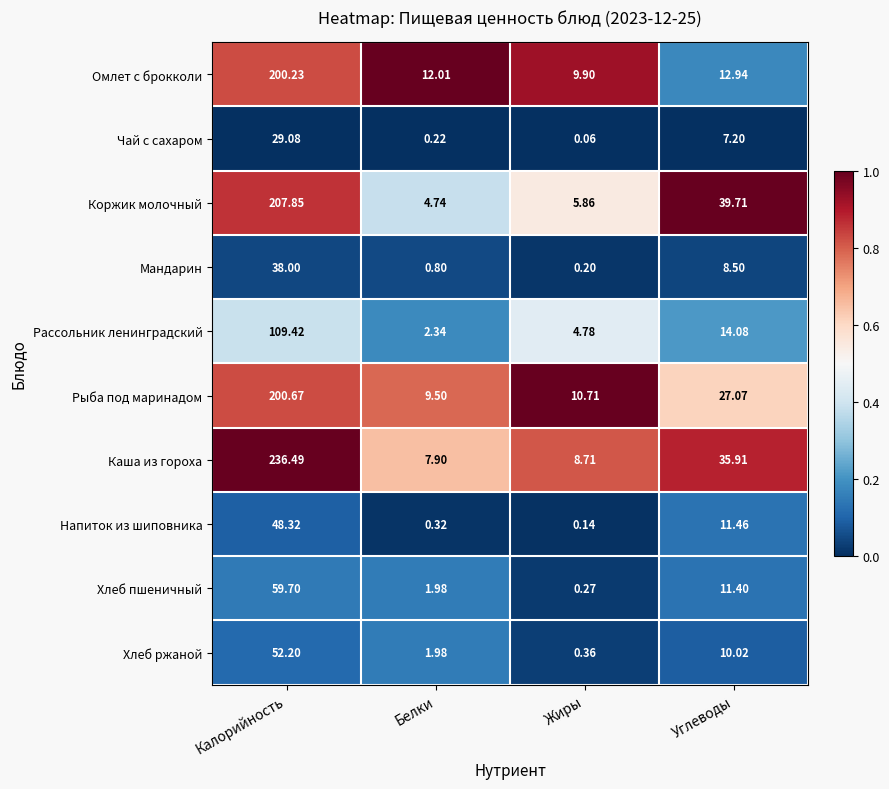

Which category has the highest value across all series?

Калорийность